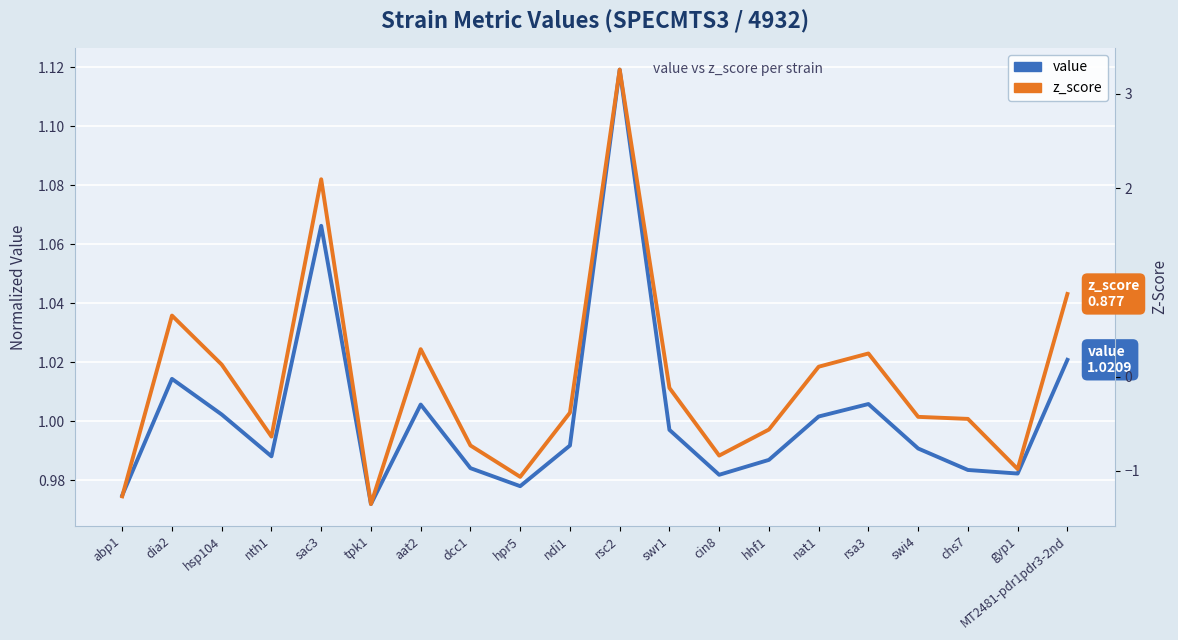

What is the average value of the value series?

1.0